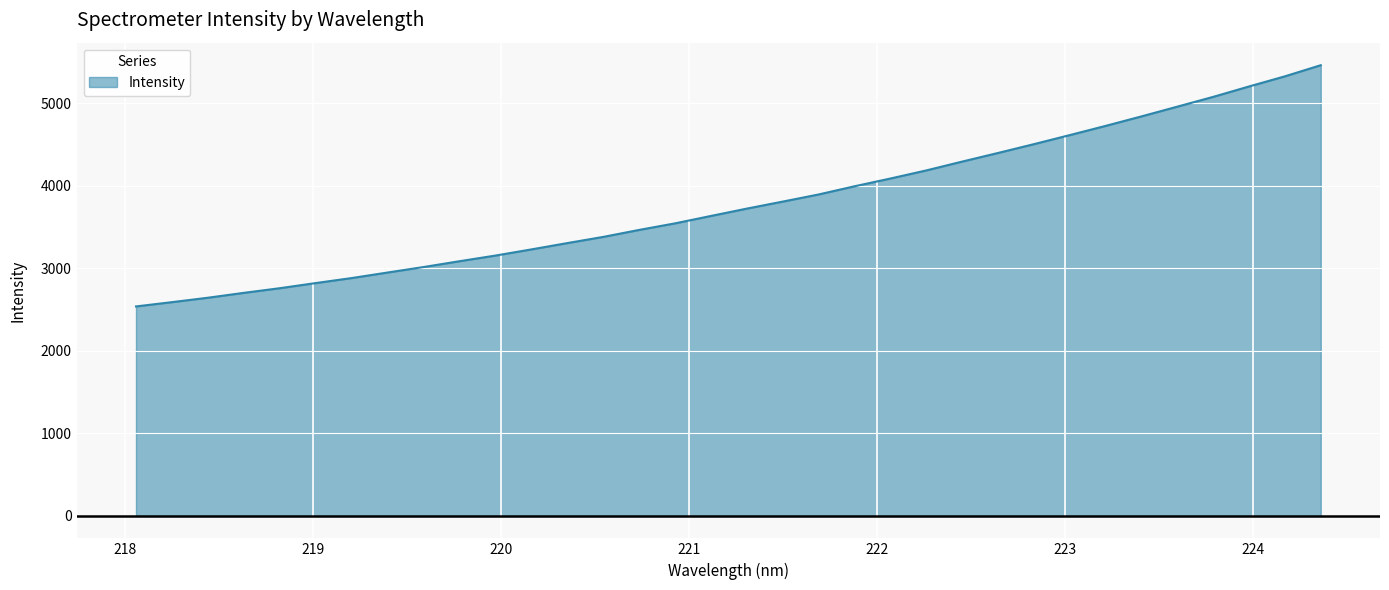

What is the difference between the maximum and minimum values?

2922.3